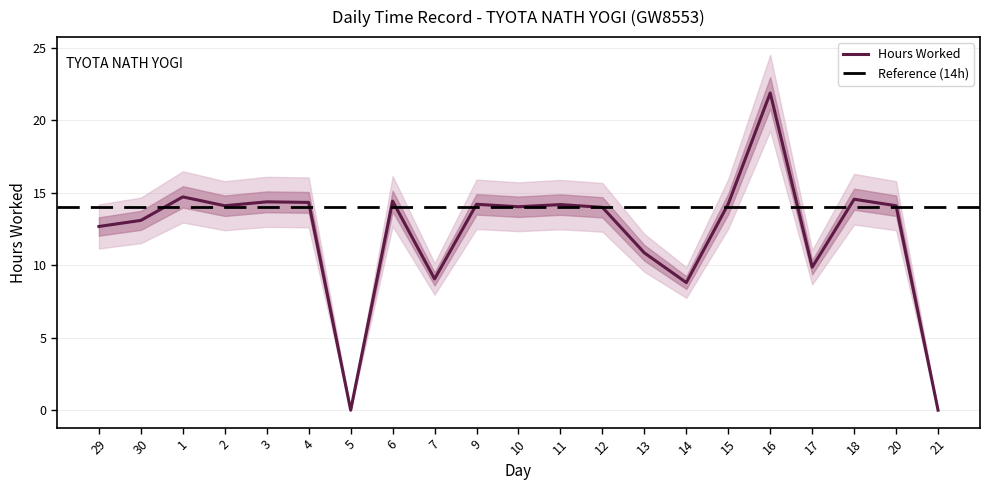

List the labels in order of value, largest first.

16, 1, 18, 6, 3, 4, 15, 9, 11, 2, 20, 10, 12, 30, 29, 13, 17, 7, 14, 5, 21